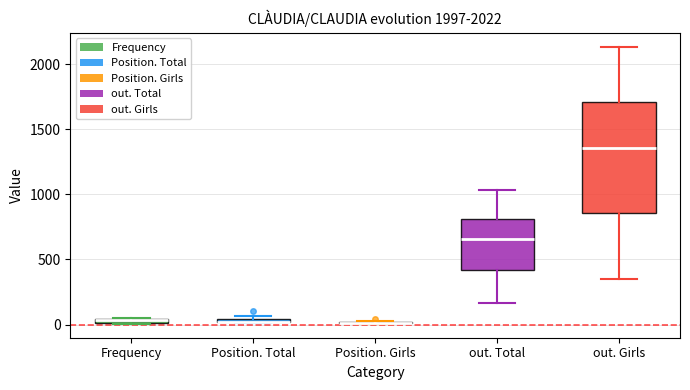

Where is the upper edge of the box for Position. Total on the y-axis? The values are not printed on the chart, so give them approximately, as read against the axis.

50